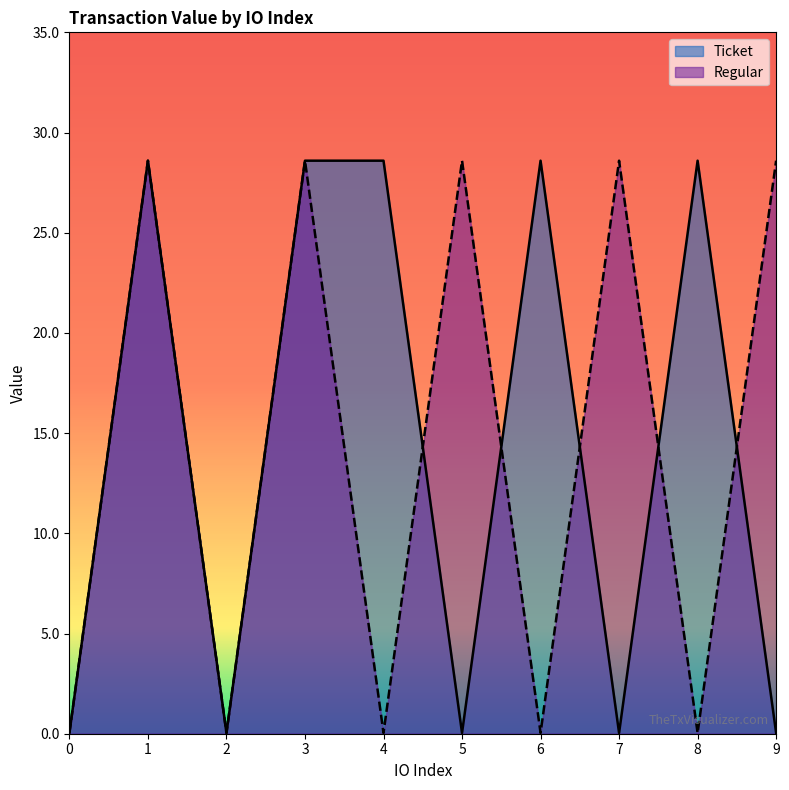

The value of Ticket at 2 is 0.0. True or false?

False